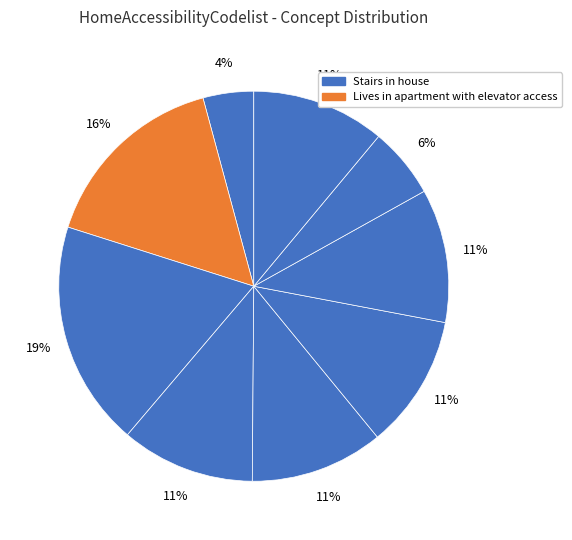

Count the number of slices in the pie.

9